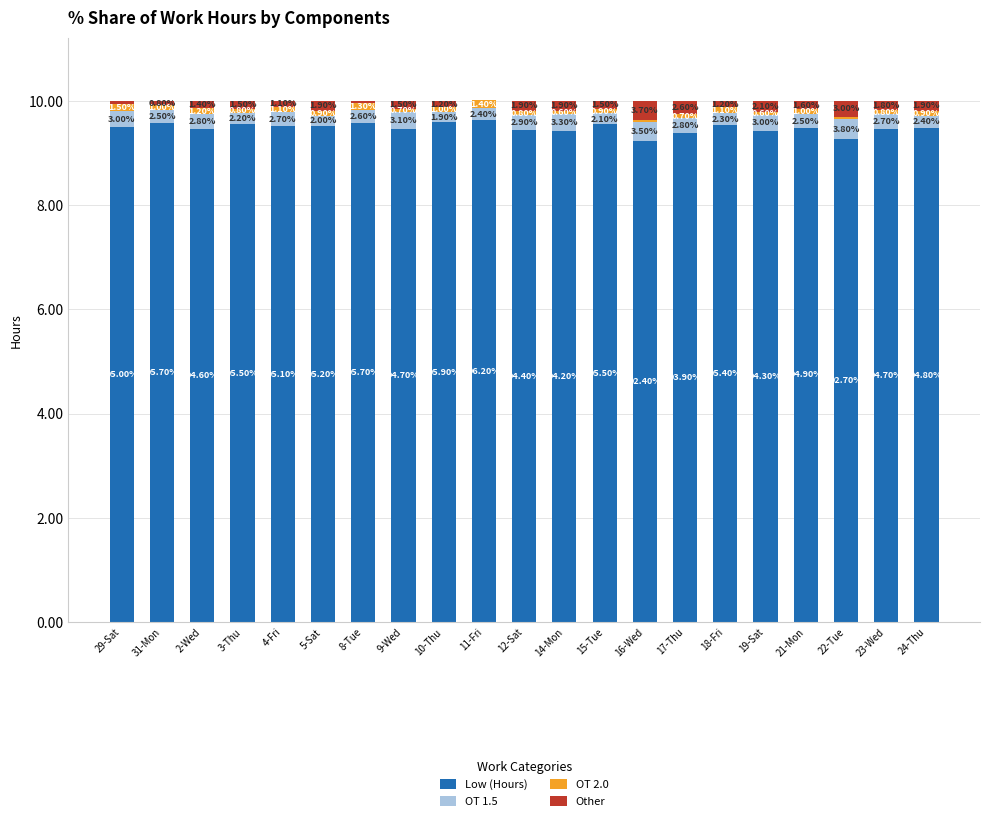

What is the sum of the OT 2.0 values at 8-Tue and 11-Fri?

0.3